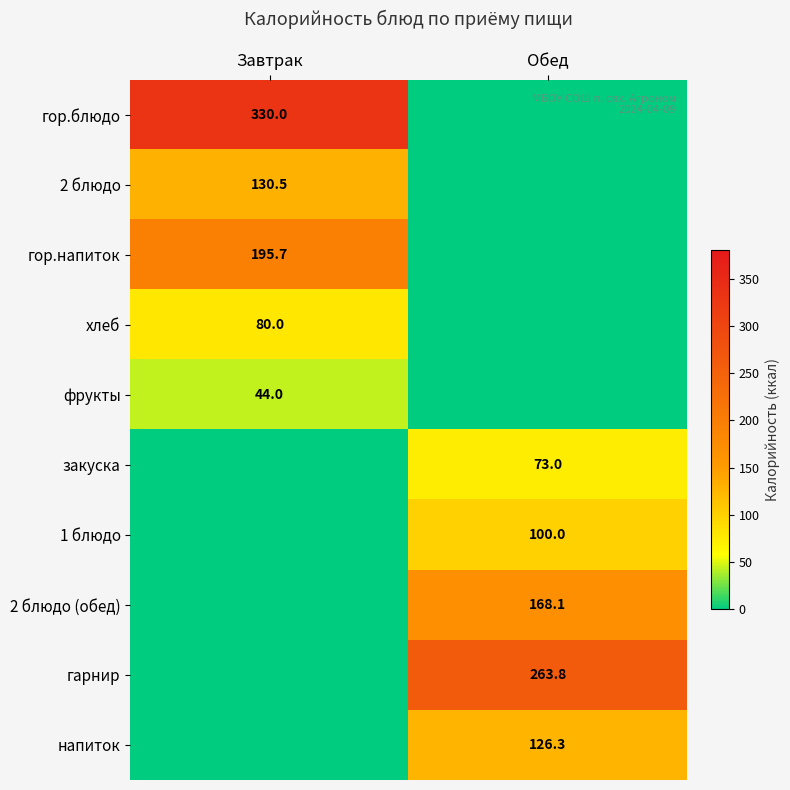

The value of хлеб at Завтрак is 80.0. True or false?

True